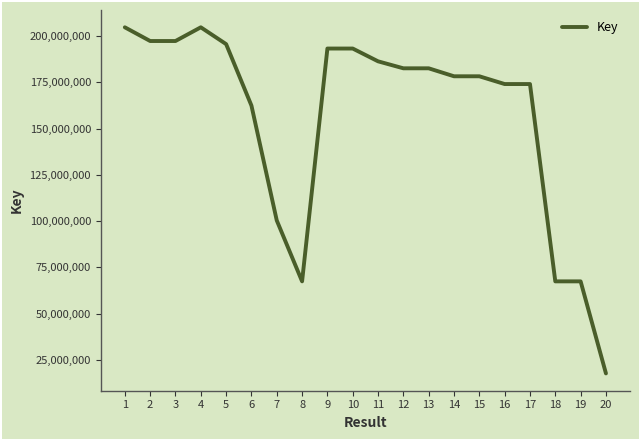

Read the value at 16, to the nearest 50.

174128150